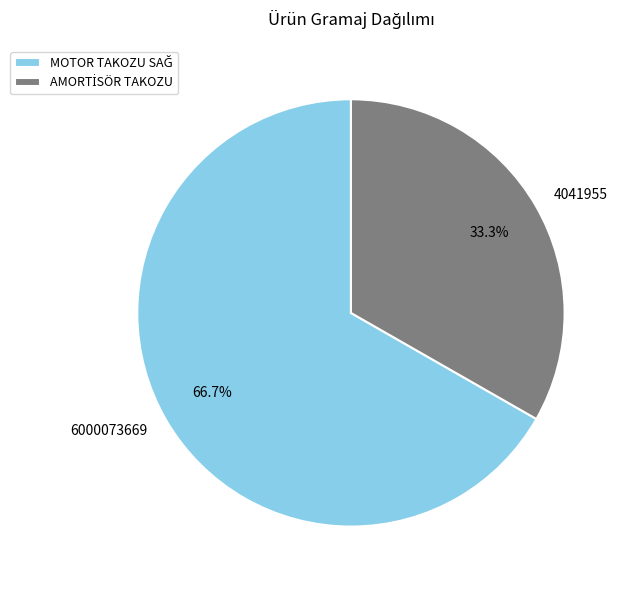

Which has a higher value, 4041955 or 6000073669?

6000073669